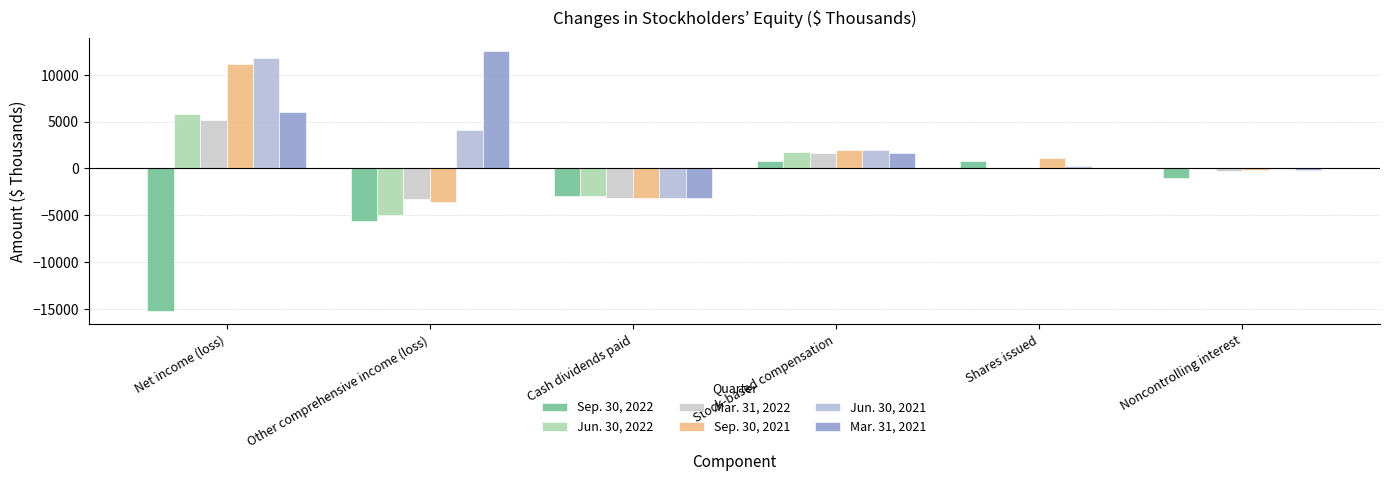

What is the total value across all series at Cash dividends paid?

-18515